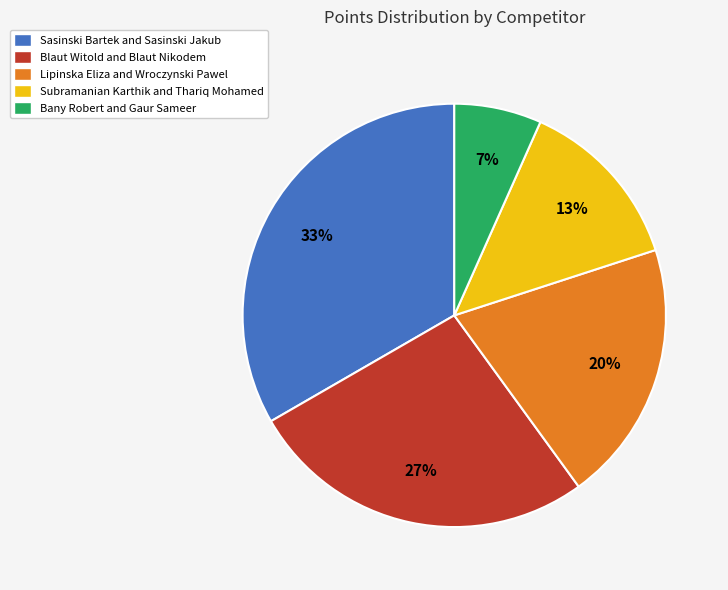

To the nearest percent, what portion does Subramanian Karthik and Thariq Mohamed represent?

13%